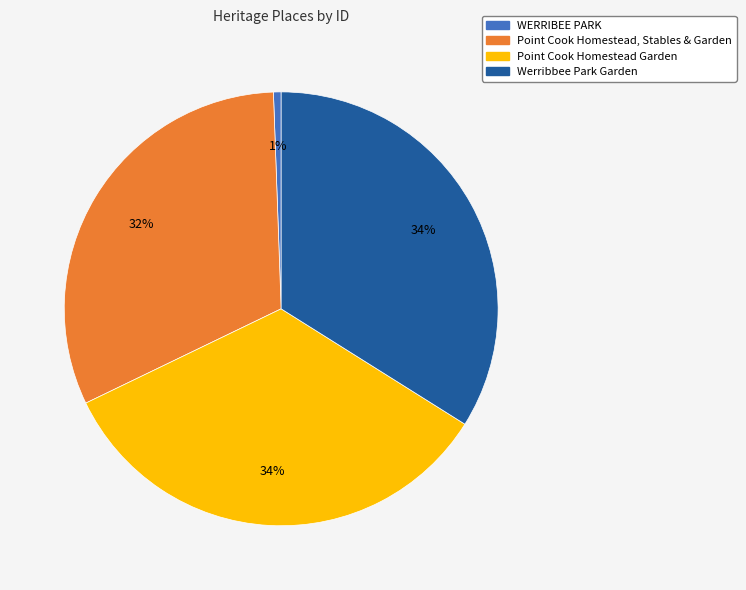

To the nearest percent, what is the average slice percentage?

25%